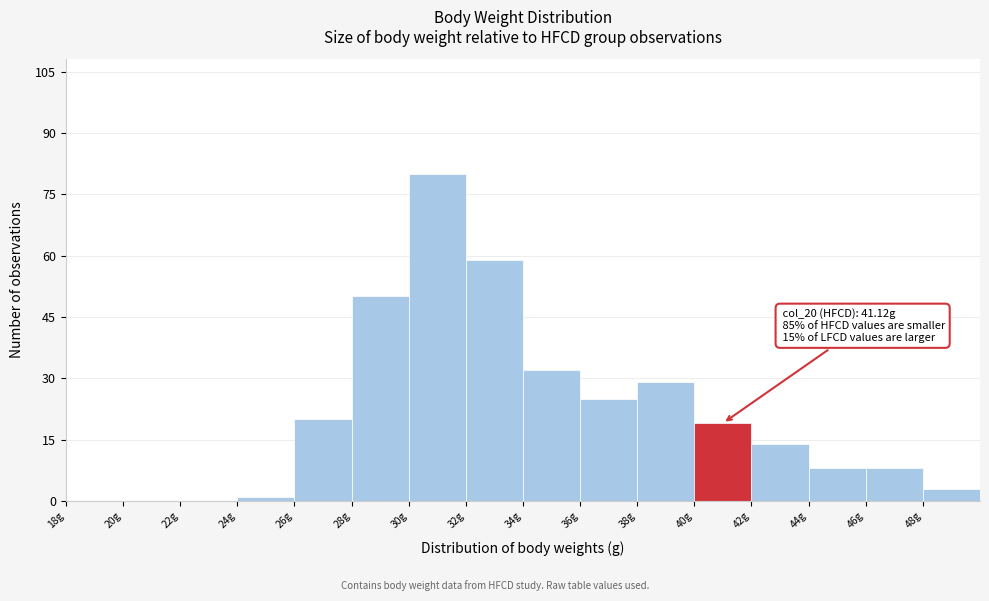

Over which range of the x-axis is the bar tallest?

30 to 32